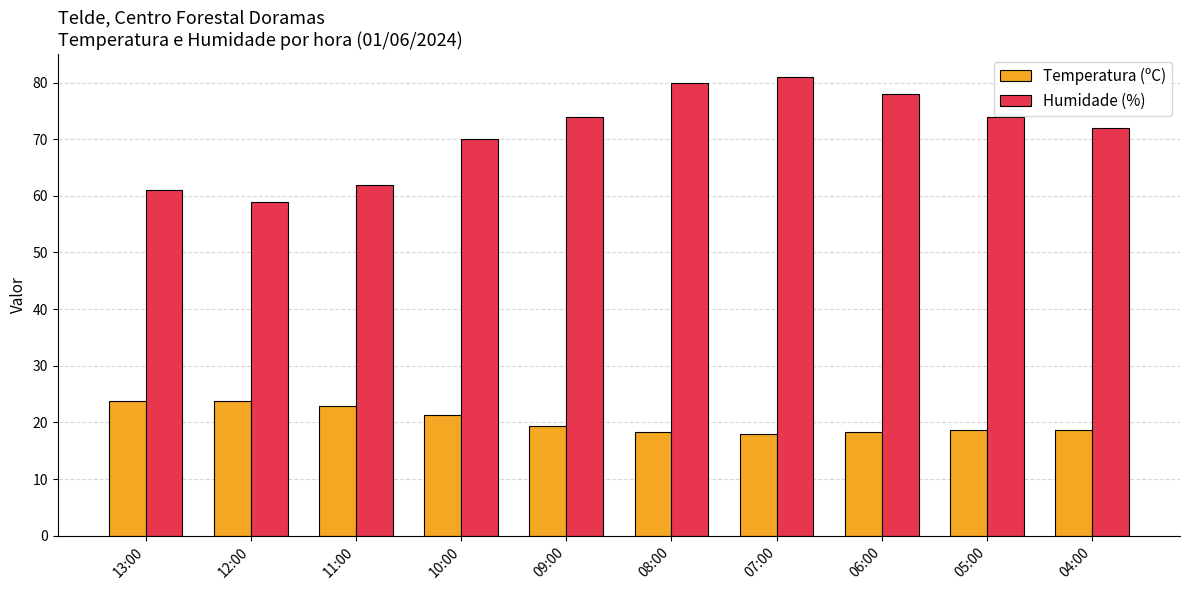

Does the chart contain stacked bars?

No